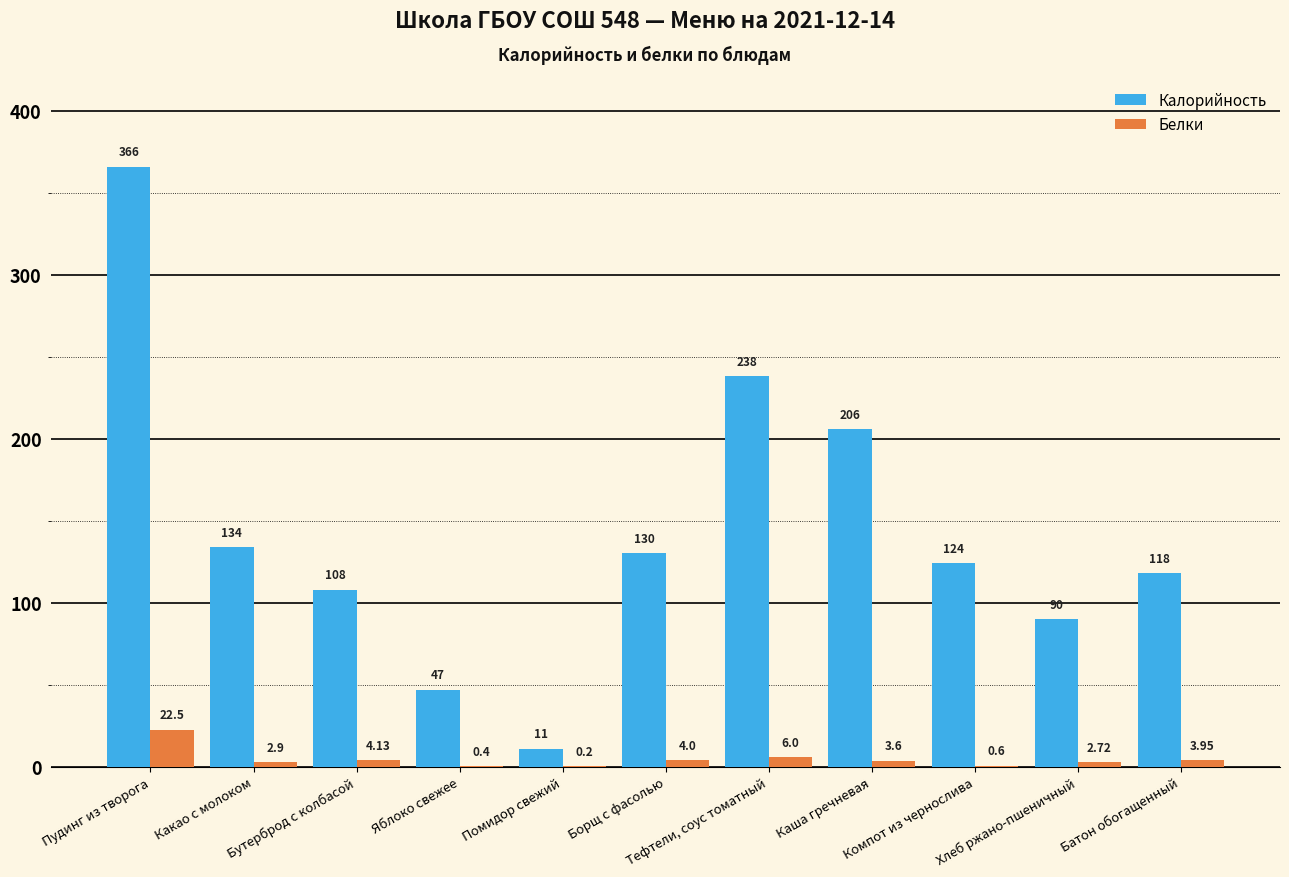

What is the sum of the Белки values at Тефтели, соус томатный and Компот из чернослива?

6.6